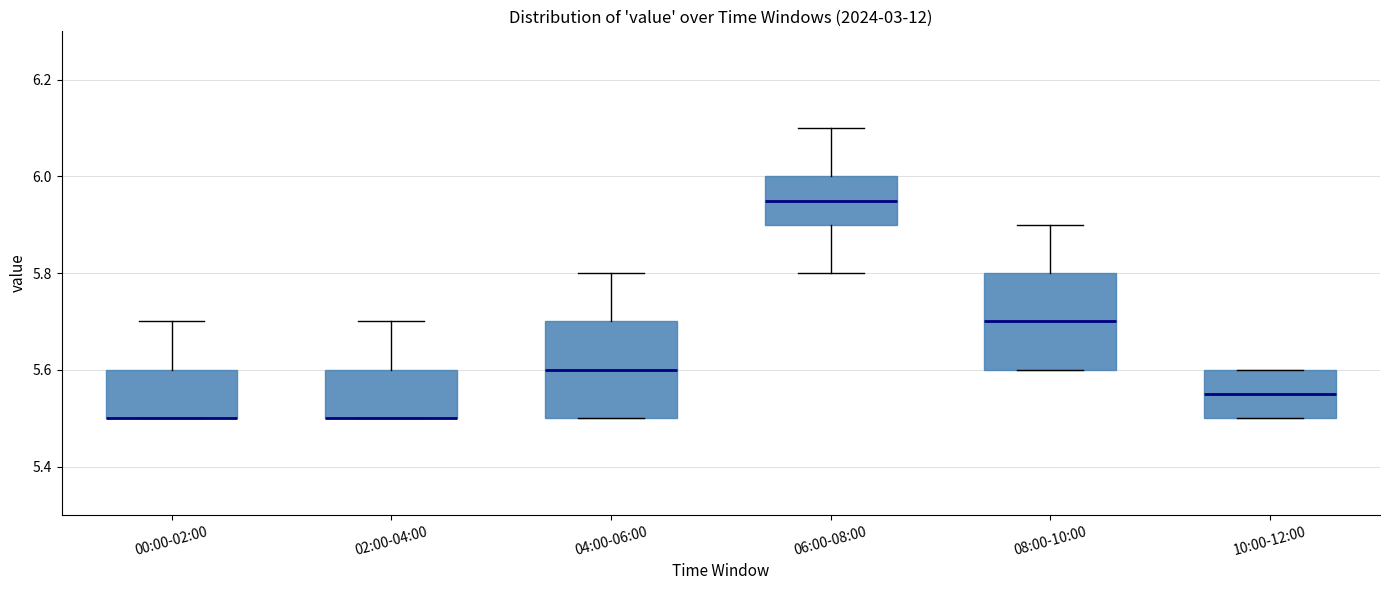

Where does the upper whisker of the box for 08:00-10:00 end on the y-axis? The values are not printed on the chart, so give them approximately, as read against the axis.

5.90